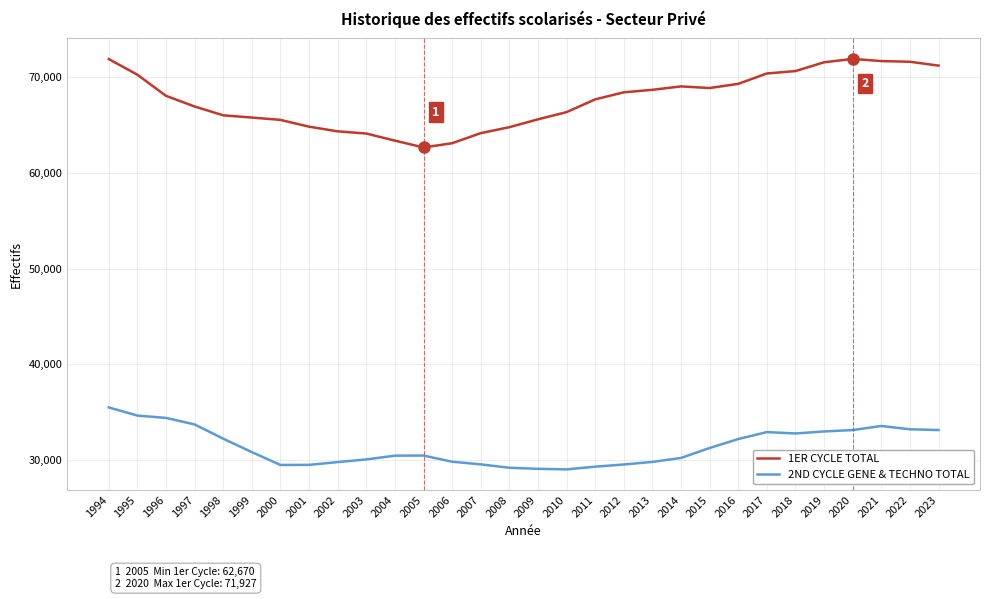

Which series changed the most between 2007 and 2019?

1ER CYCLE TOTAL